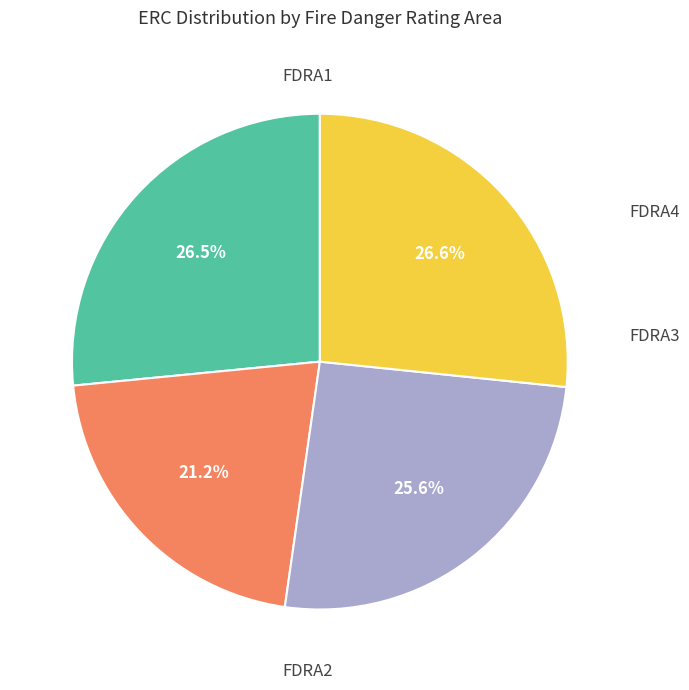

To the nearest percent, what is the difference between the largest and smallest slice percentages?

5%